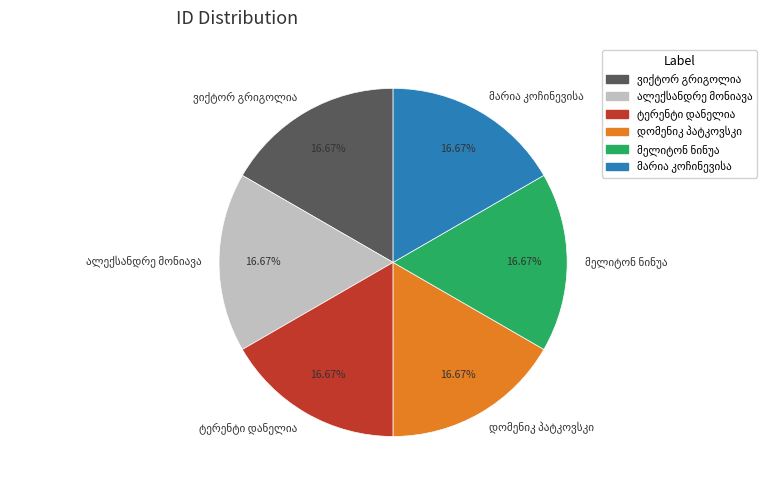

Is there any slice that represents more than half of the pie?

No